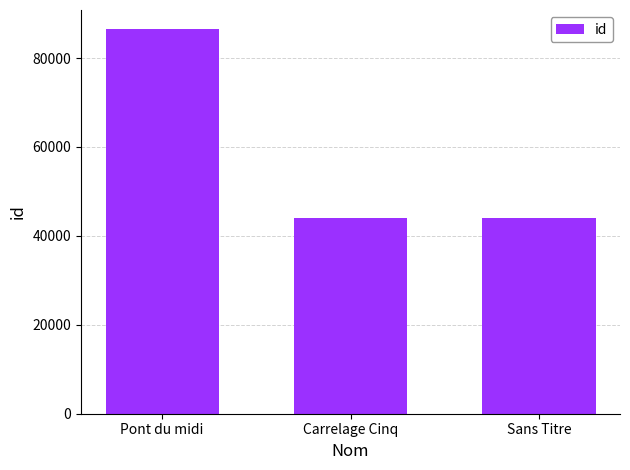

What is the label of the 3rd bar from the left?

Sans Titre